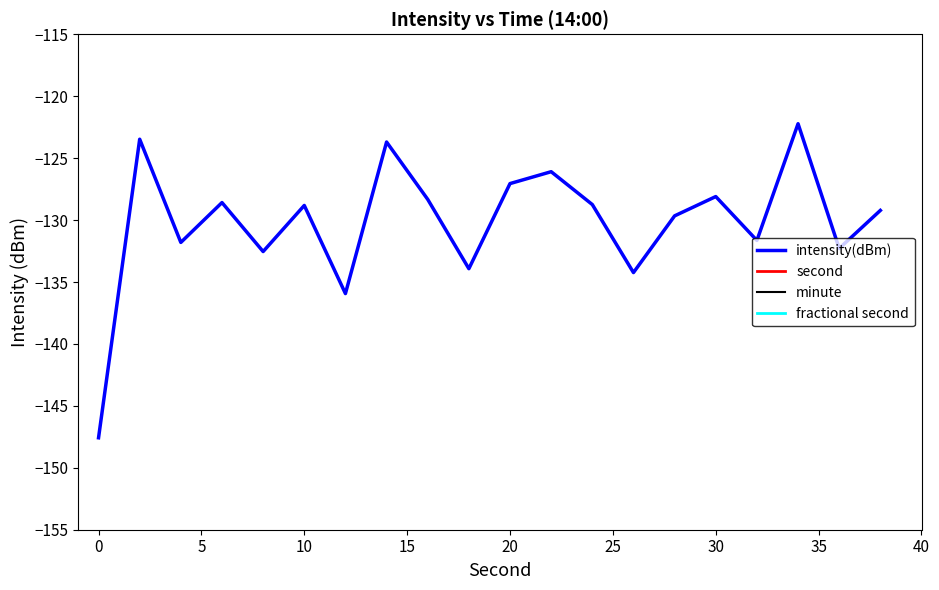

What is the highest value of the intensity(dBm) series?

-122.2